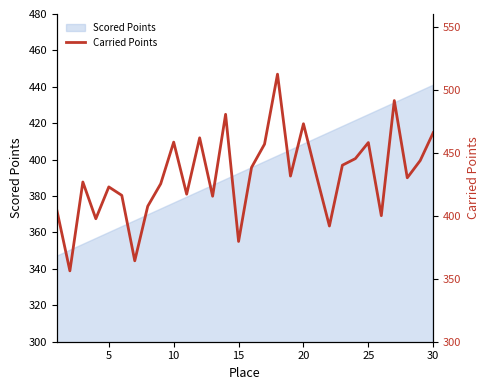

What is the lowest value of the Scored Points series?

347.0